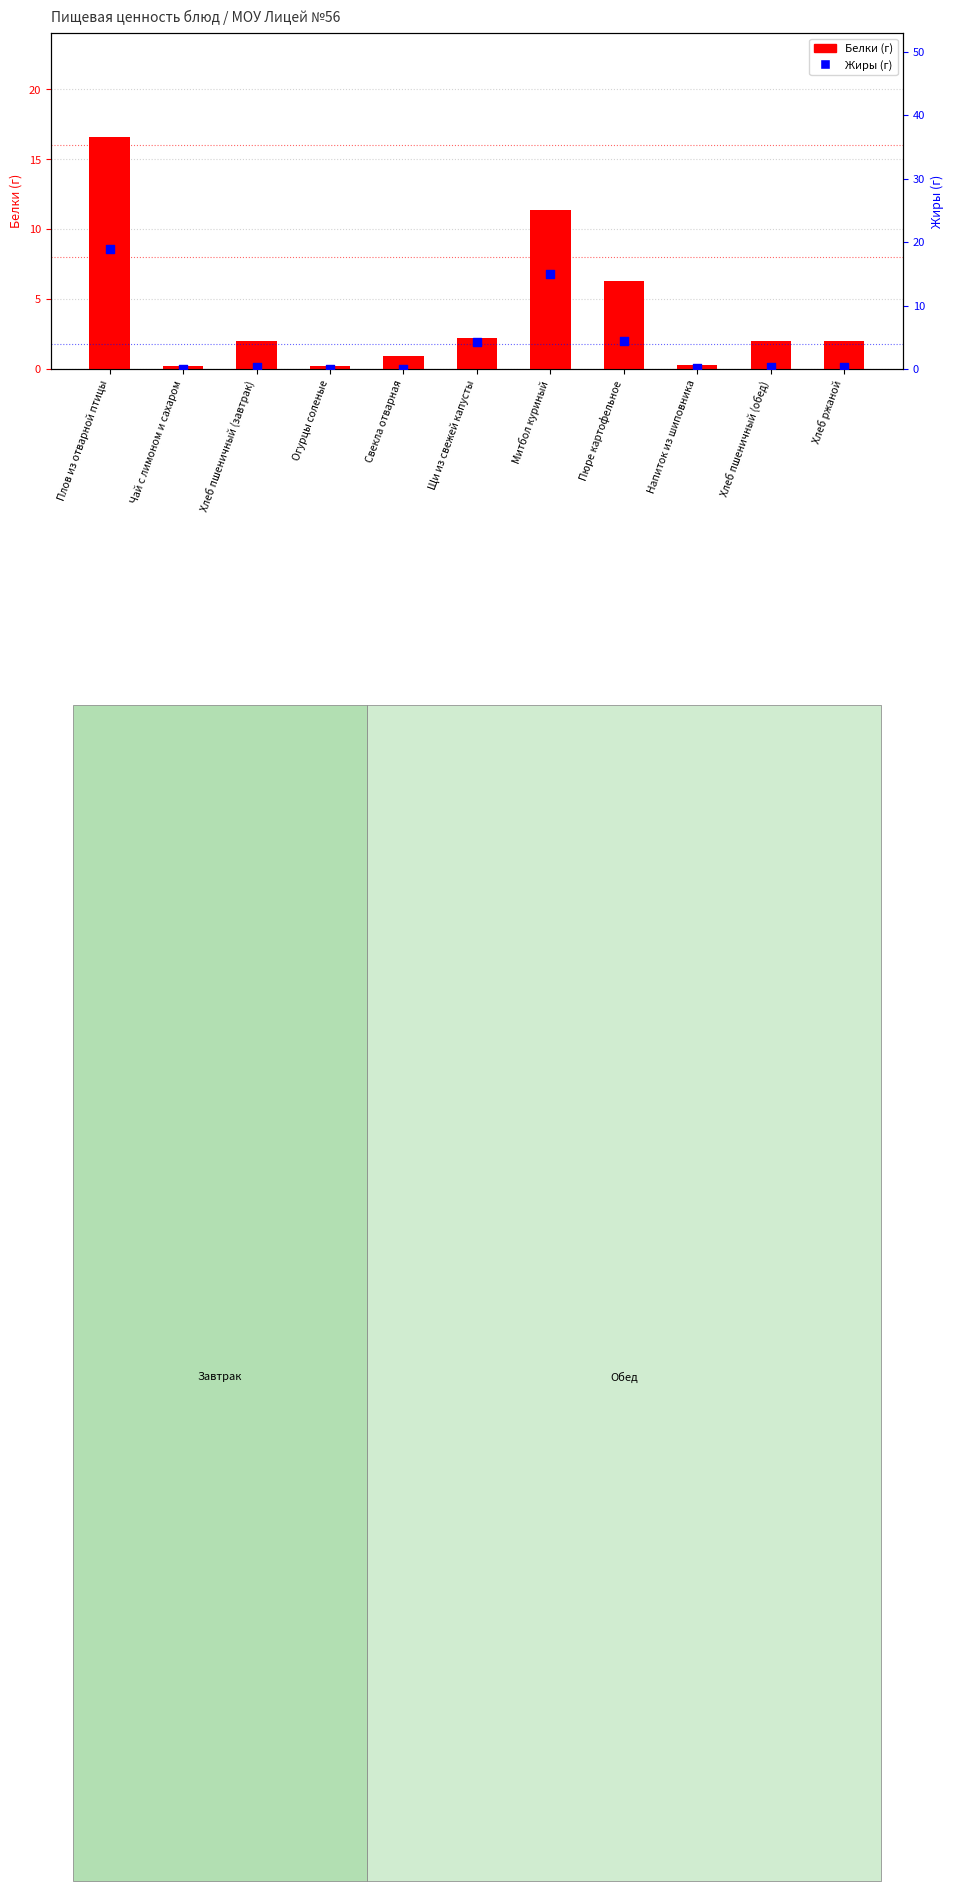

Which series has the widest spread of Y values?

Жиры (г)